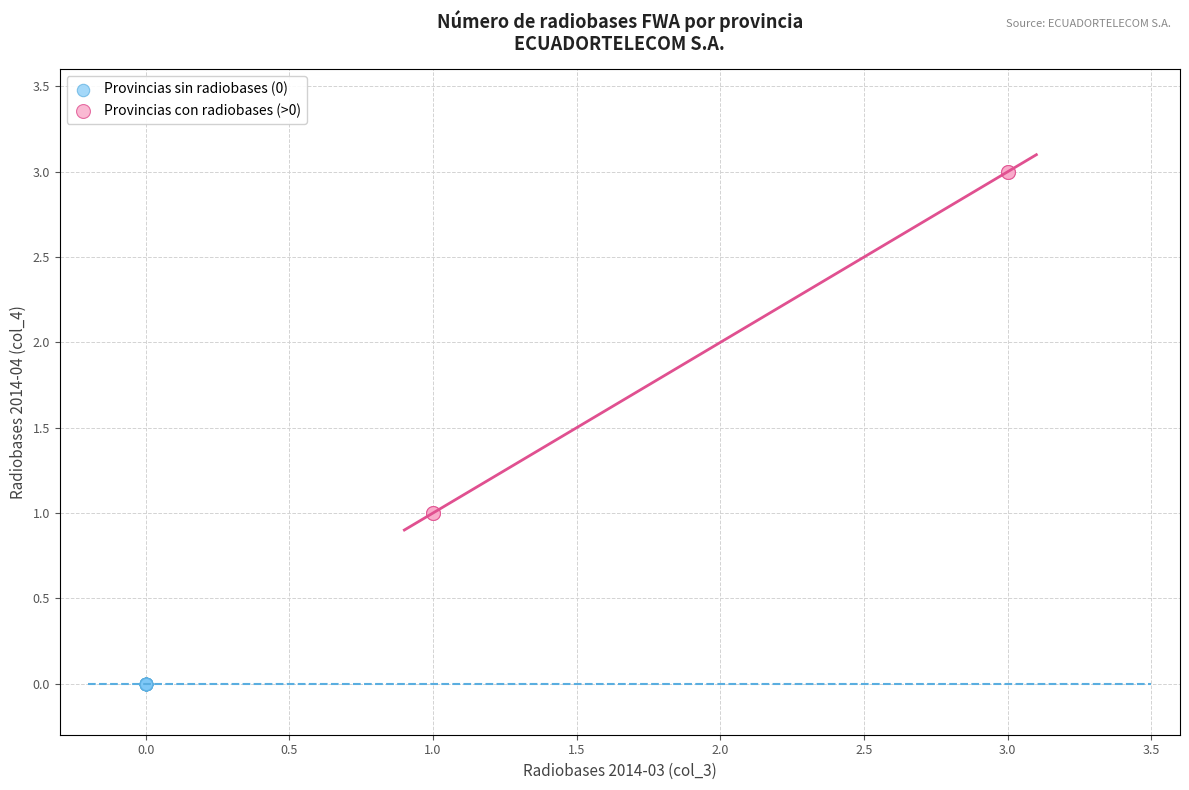

Which series reaches the minimum Y coordinate?

Provincias sin radiobases (0)